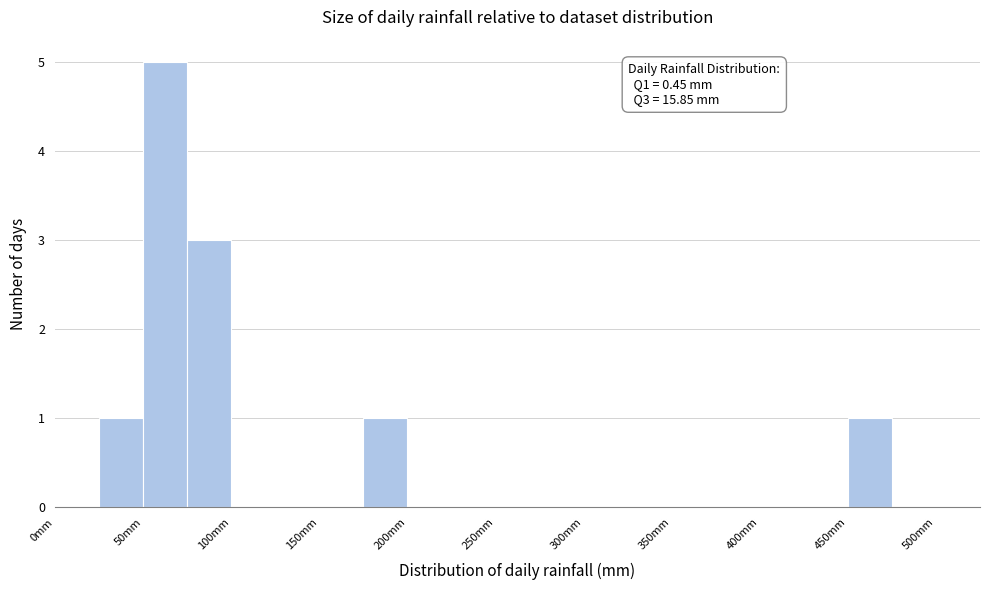

Which range on the x-axis has the tallest bar?

50 to 75